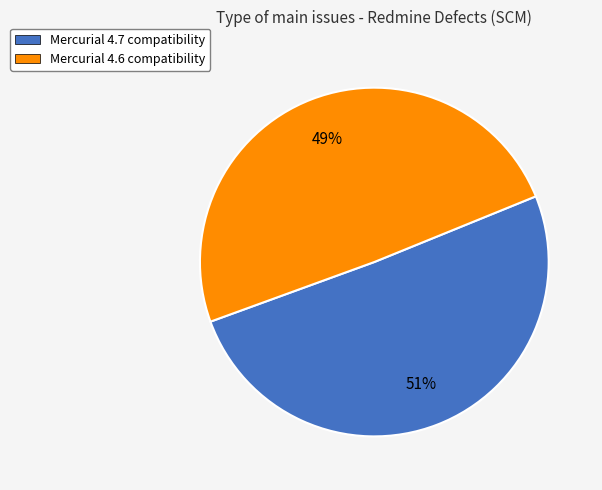

Count the number of slices in the pie.

2